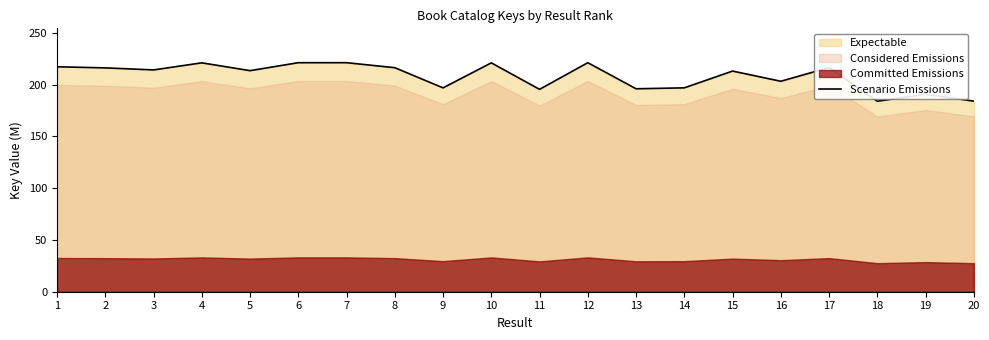

Does the chart display data point markers on the line(s)?

No